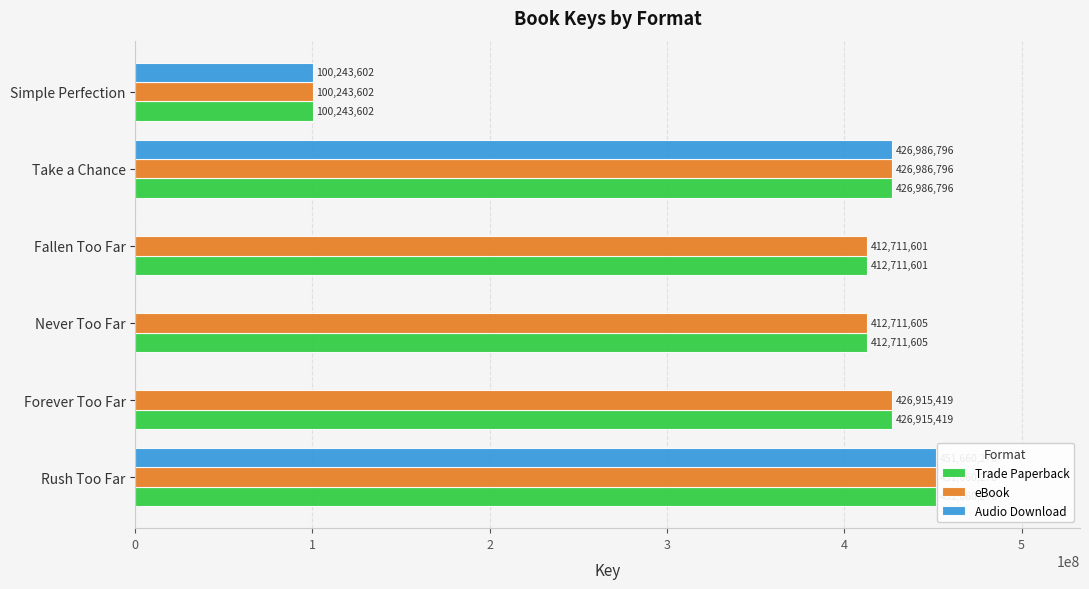

What is the average value of the eBook series?

371871550